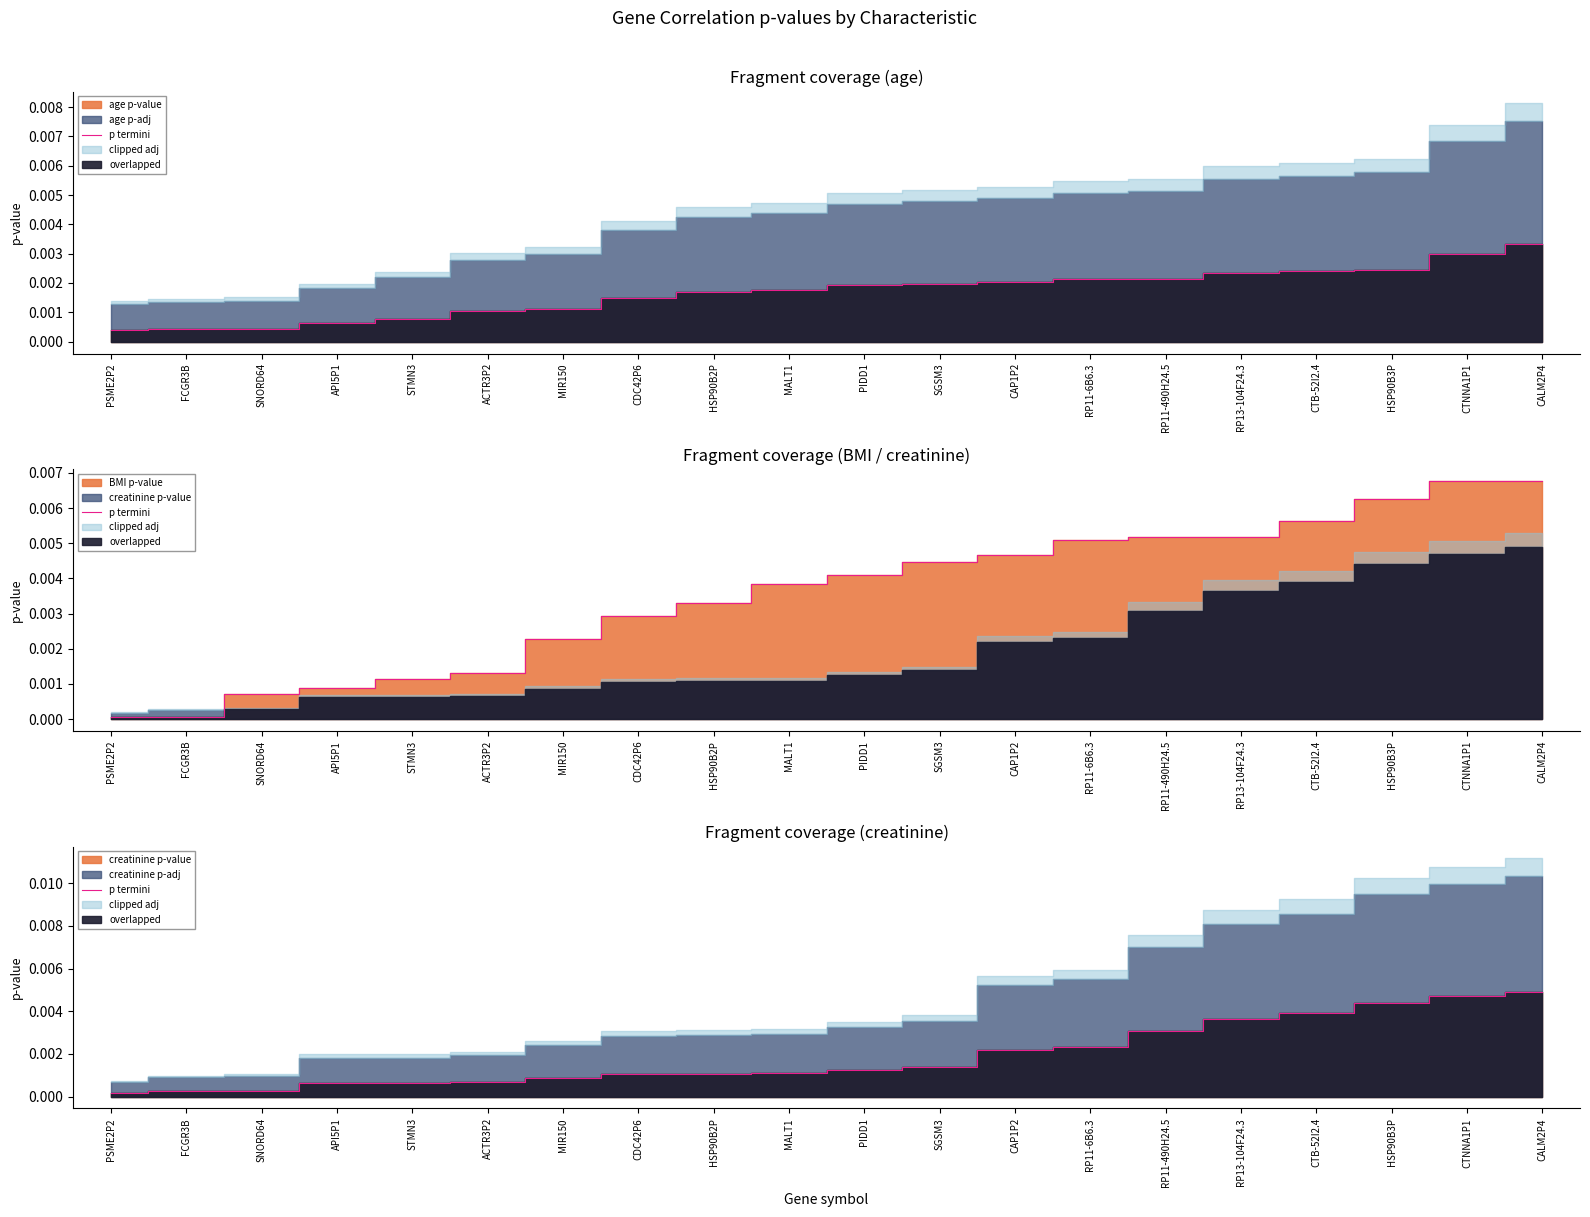

Rank the categories by value from highest to lowest.

CALM2P4, CTNNA1P1, HSP90B3P, CTB-52I2.4, RP13-104F24.3, RP11-490H24.5, RP11-6B6.3, CAP1P2, SGSM3, PIDD1, MALT1, HSP90B2P, CDC42P6, MIR150, ACTR3P2, API5P1, STMN3, SNORD64, FCGR3B, PSME2P2